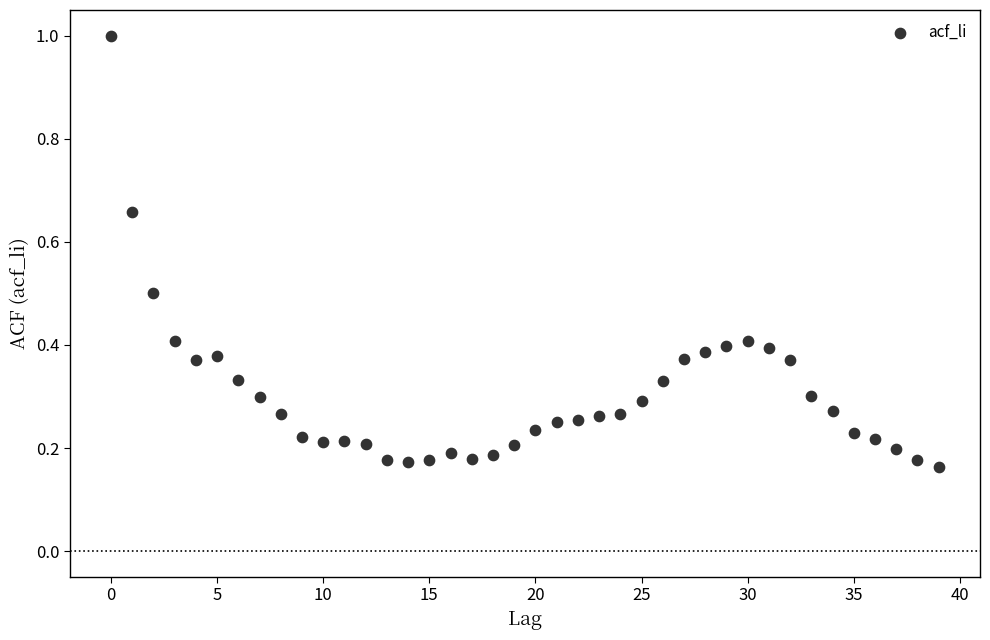

What is the range of Y values (max minus min)?

0.8